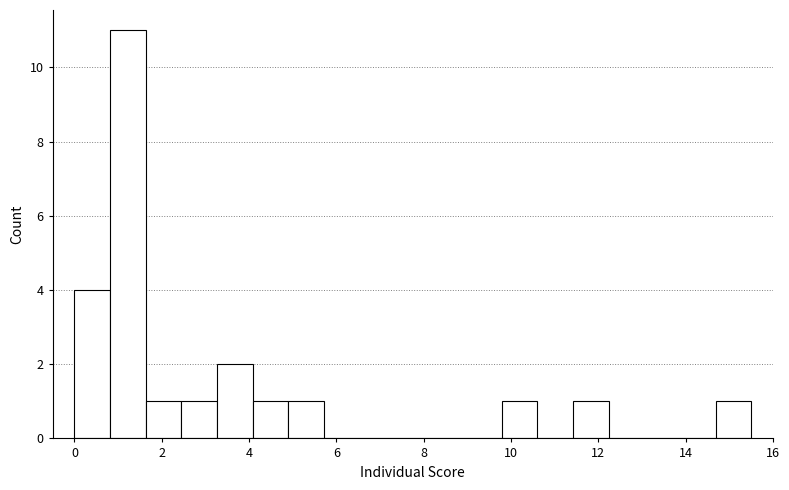

How tall is the bar that spans 4.8 to 5.8 on the x-axis? Neither the bar edges nor the heights are printed on the chart, so give them approximately, as read against the axes.

1